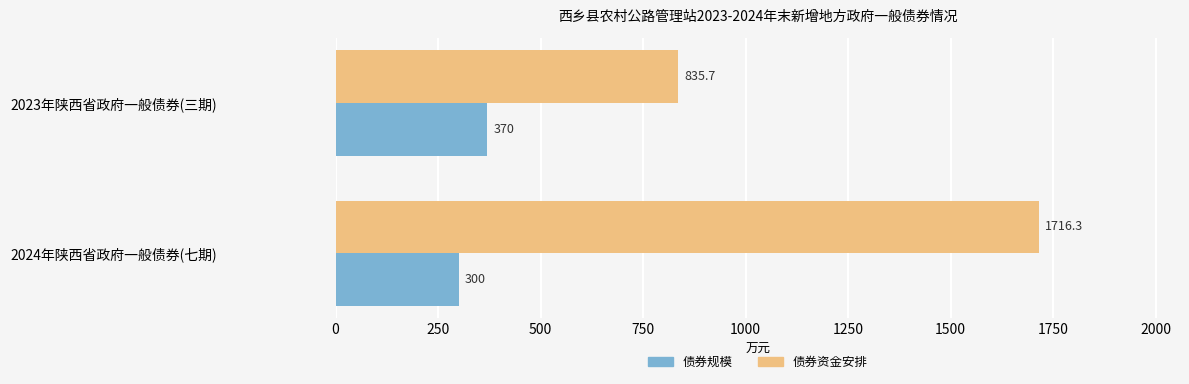

List the series in order of their peak value, lowest first.

债券规模, 债券资金安排